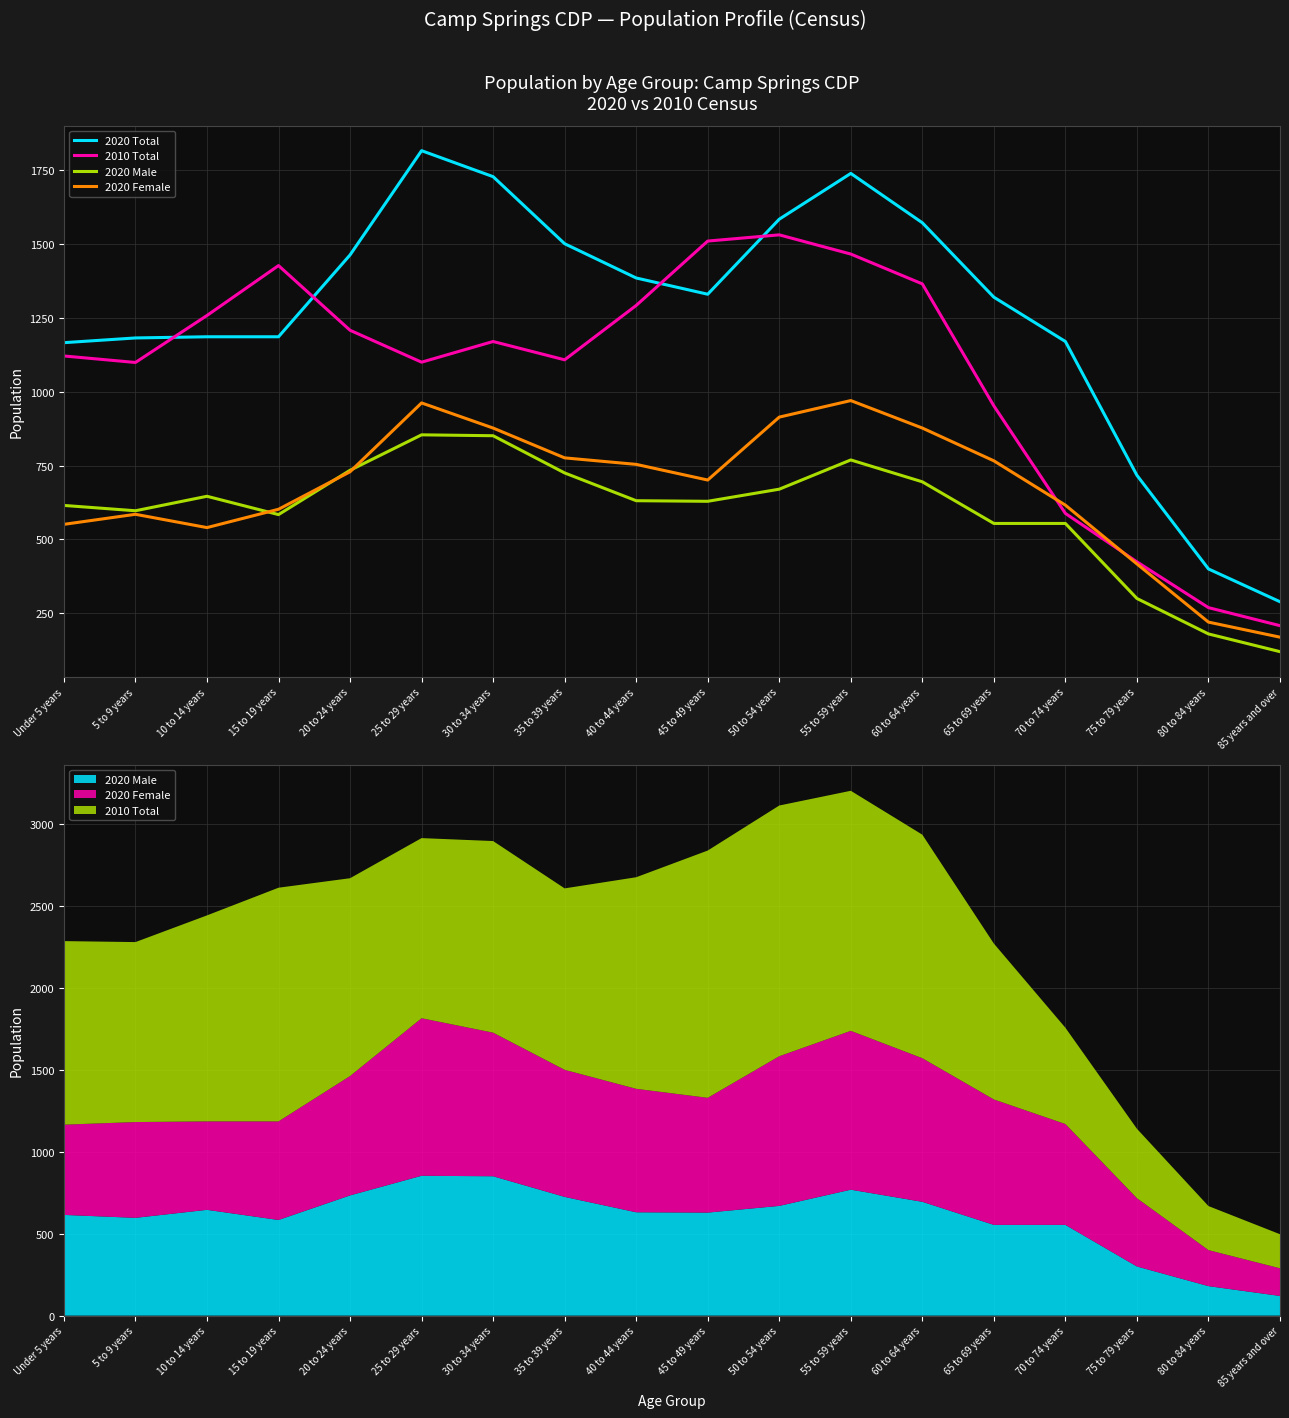

At which category does the chart reach its minimum across all series?

85 years and over